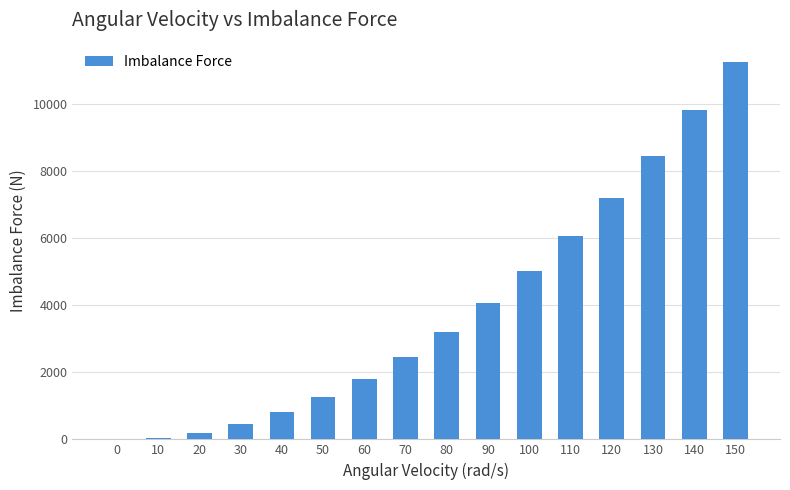

The chart shows a value of 2518 at 100. True or false?

False